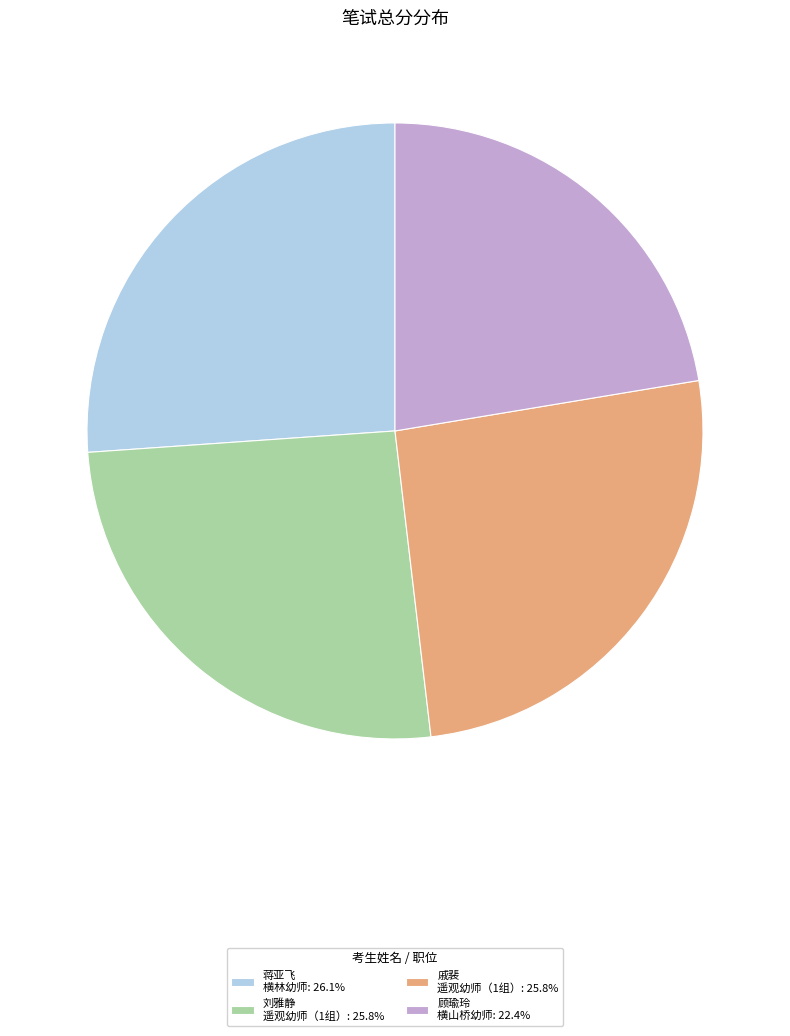

How many slices are in this pie chart?

4